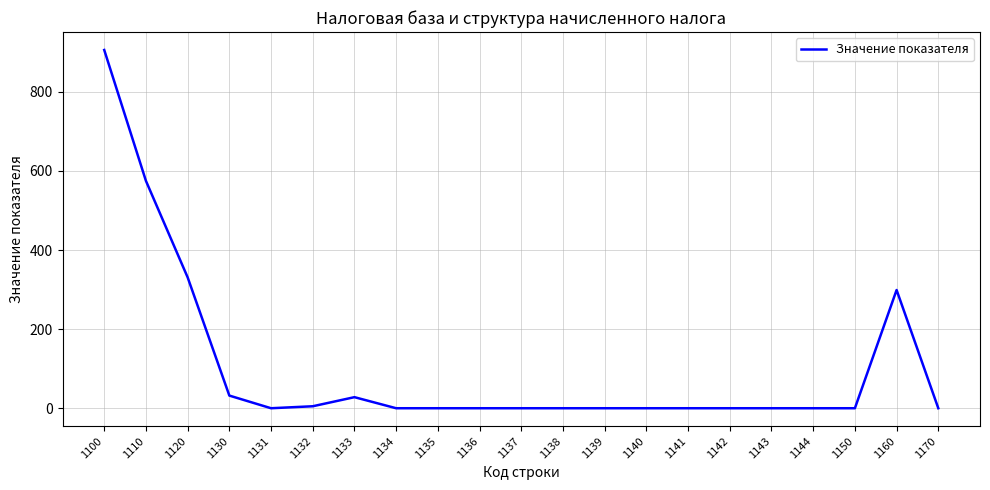

Is it true that the value at 1141 is -574?

False